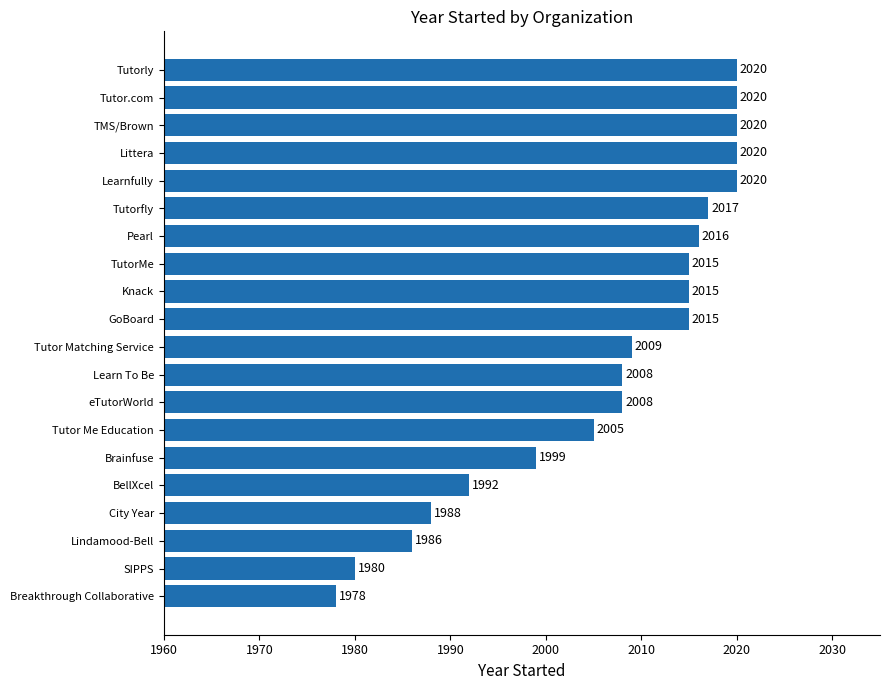

What is the difference between the second highest and minimum values?

42